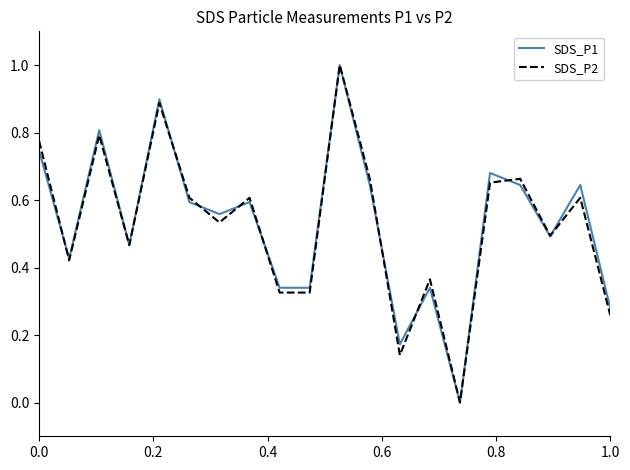

What is the maximum value for SDS_P2?

1.0